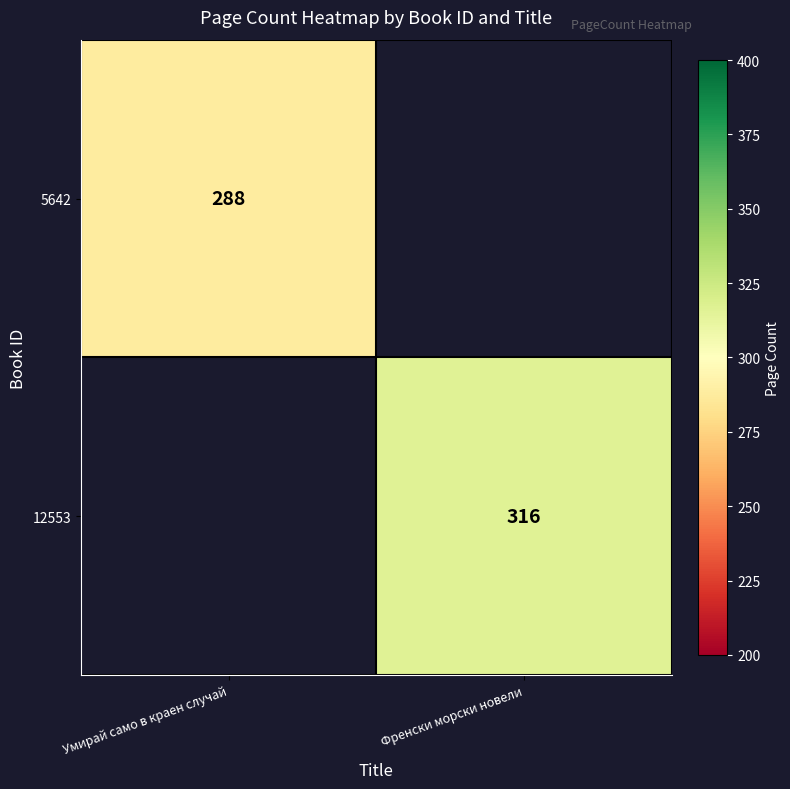

Is it true that 12553 equals 83 at Френски морски новели?

False